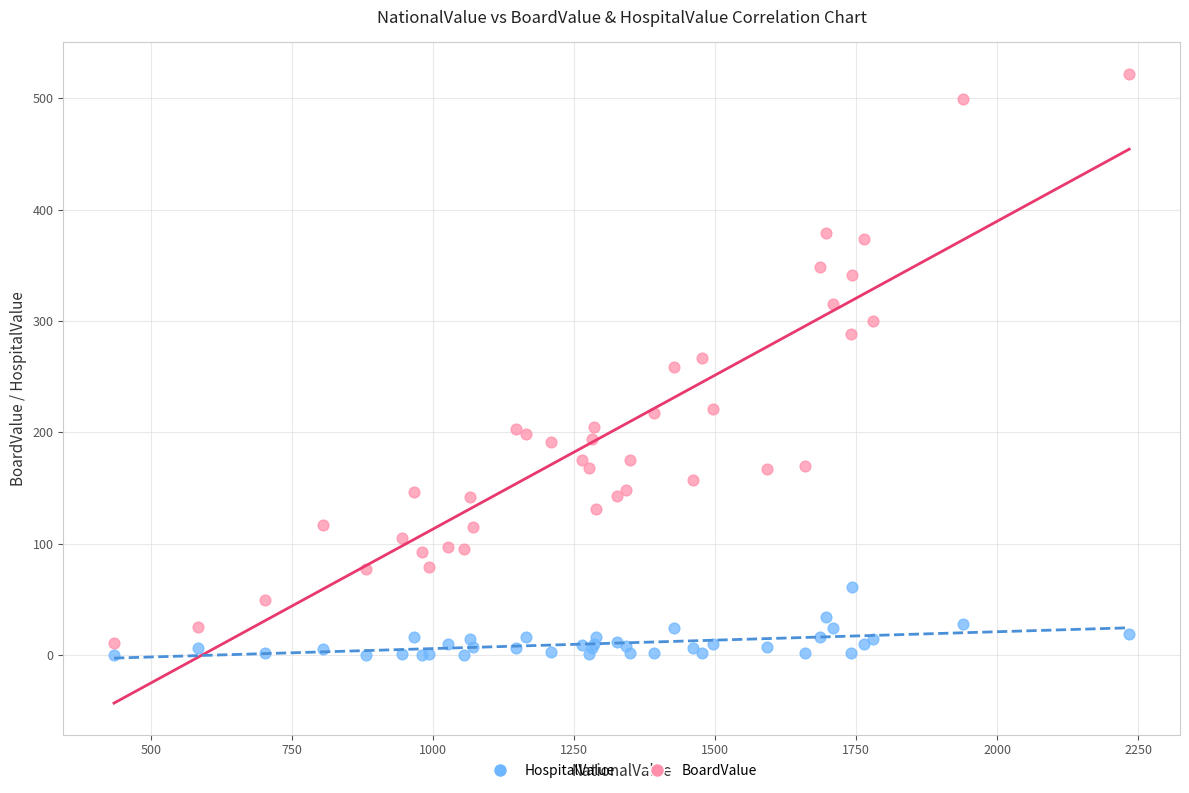

What is the X range (max minus min) for the scatter plot?

1800